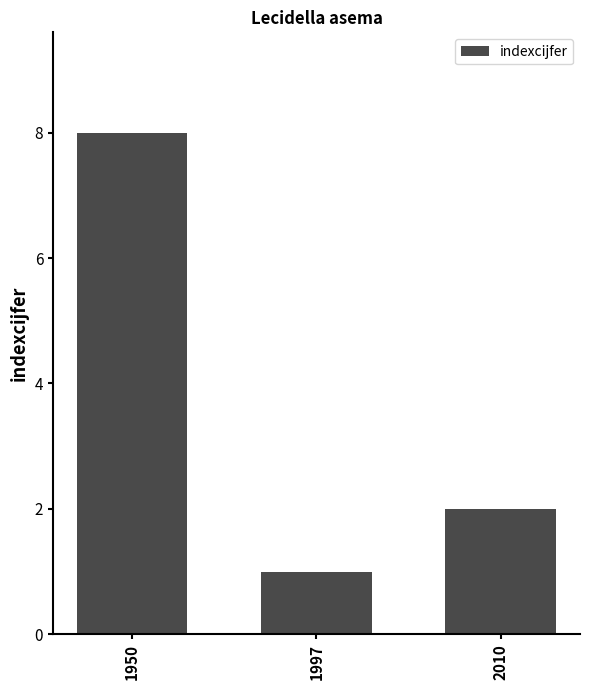

Count the values in the range 1 to 8.

3